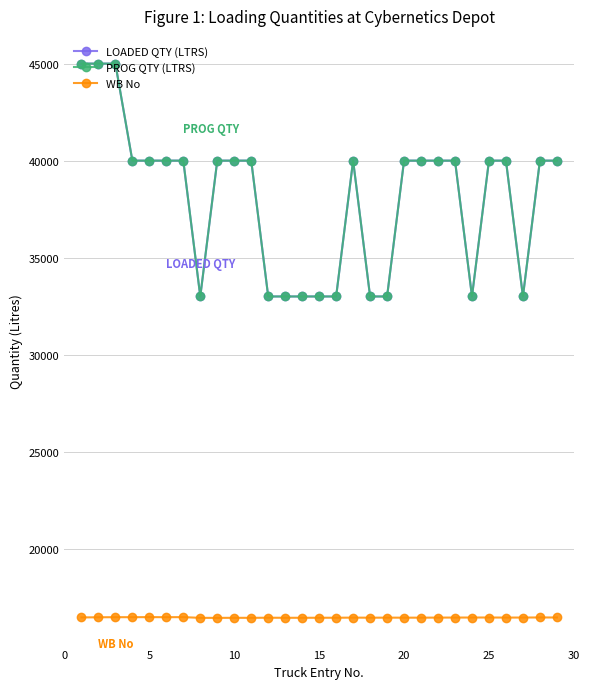

Does the chart have visible grid lines?

Yes